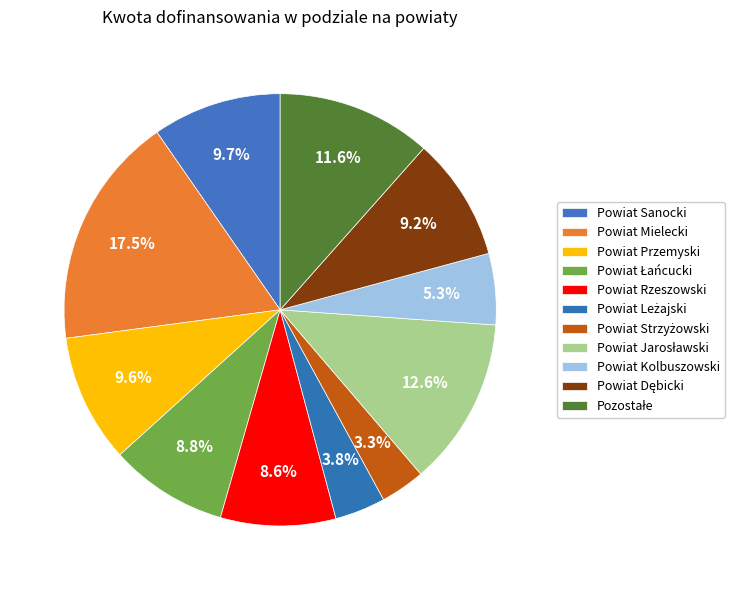

How many slices are in this pie chart?

11